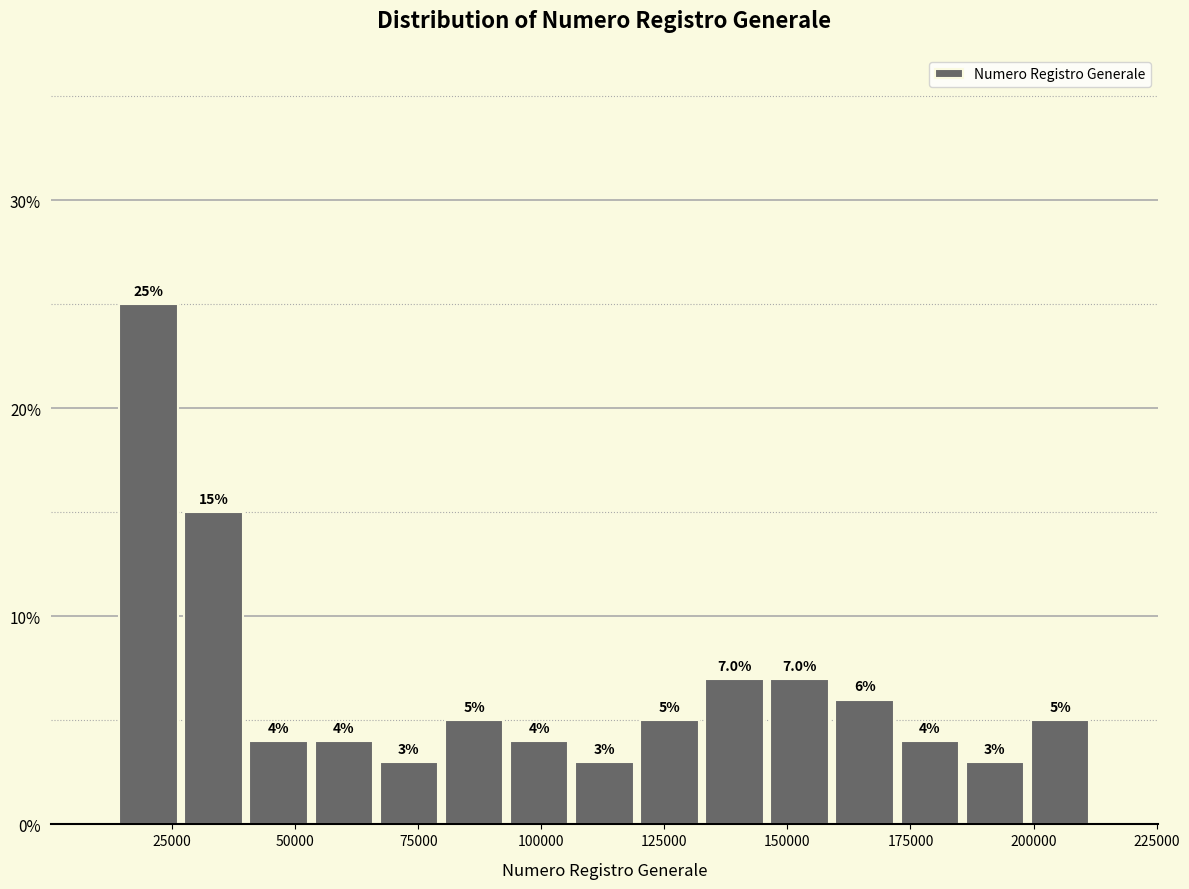

Read against the x-axis, roughly where is the centre of the tallest bar?

20000